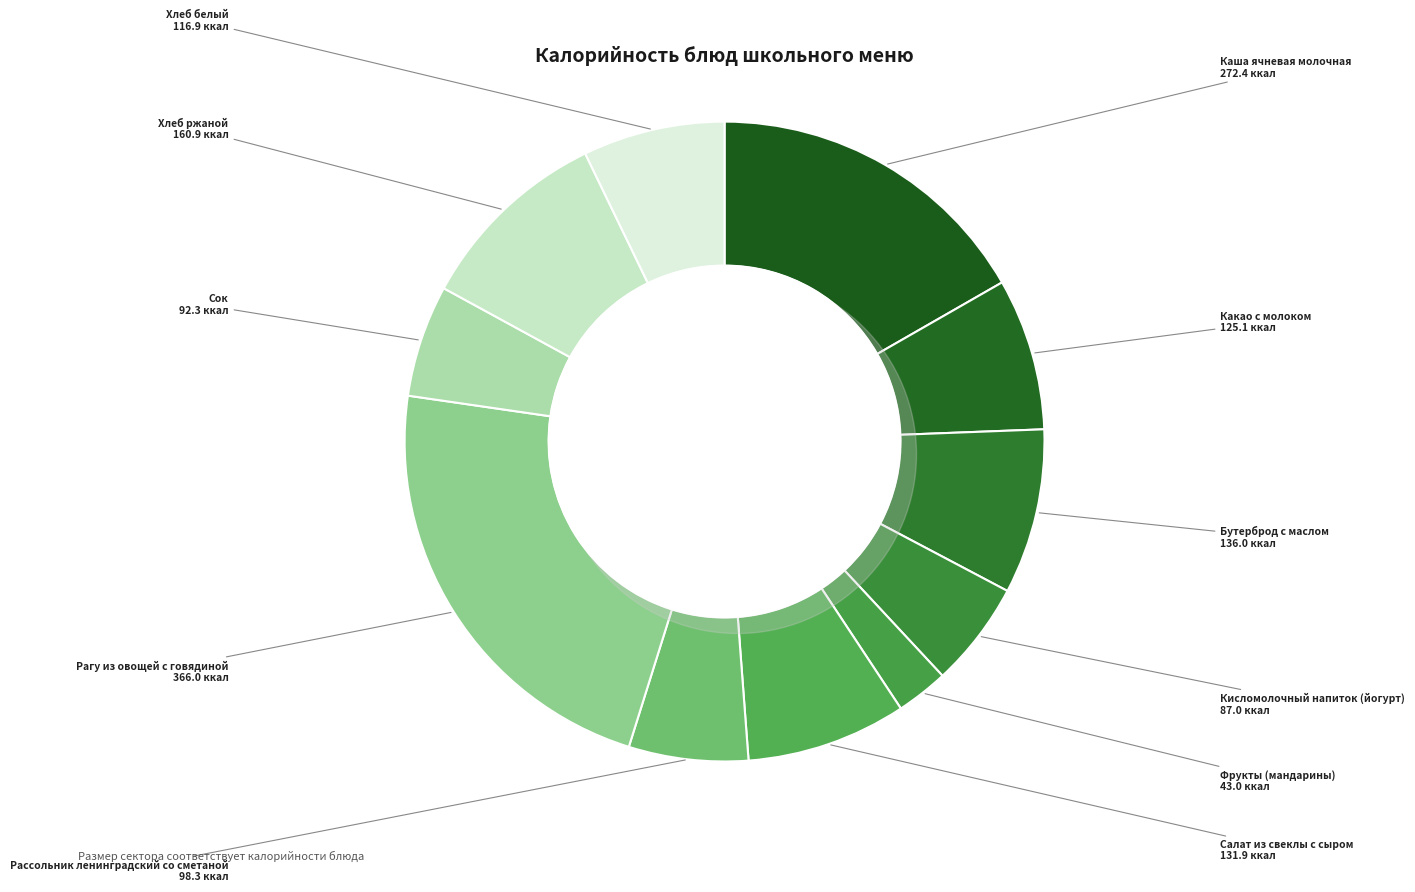

Between Рагу из овощей с говядиной and Кисломолочный напиток (йогурт), which is larger?

Рагу из овощей с говядиной